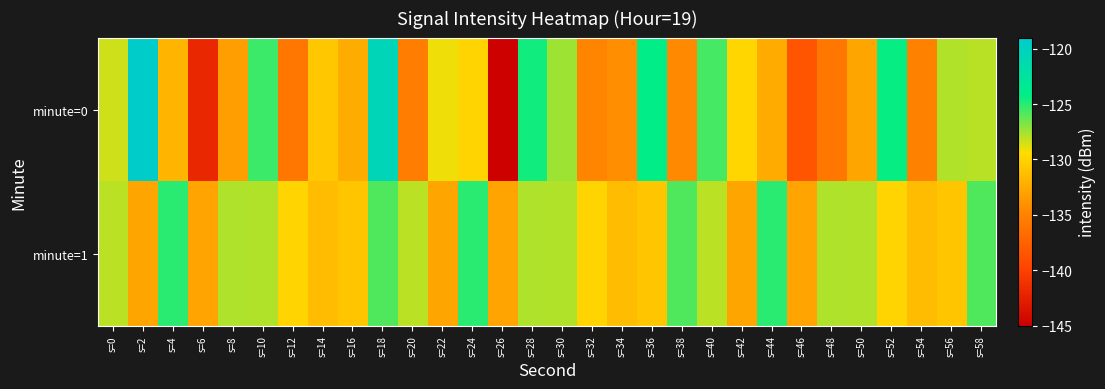

At which category is the sum across all series the highest?

s=18